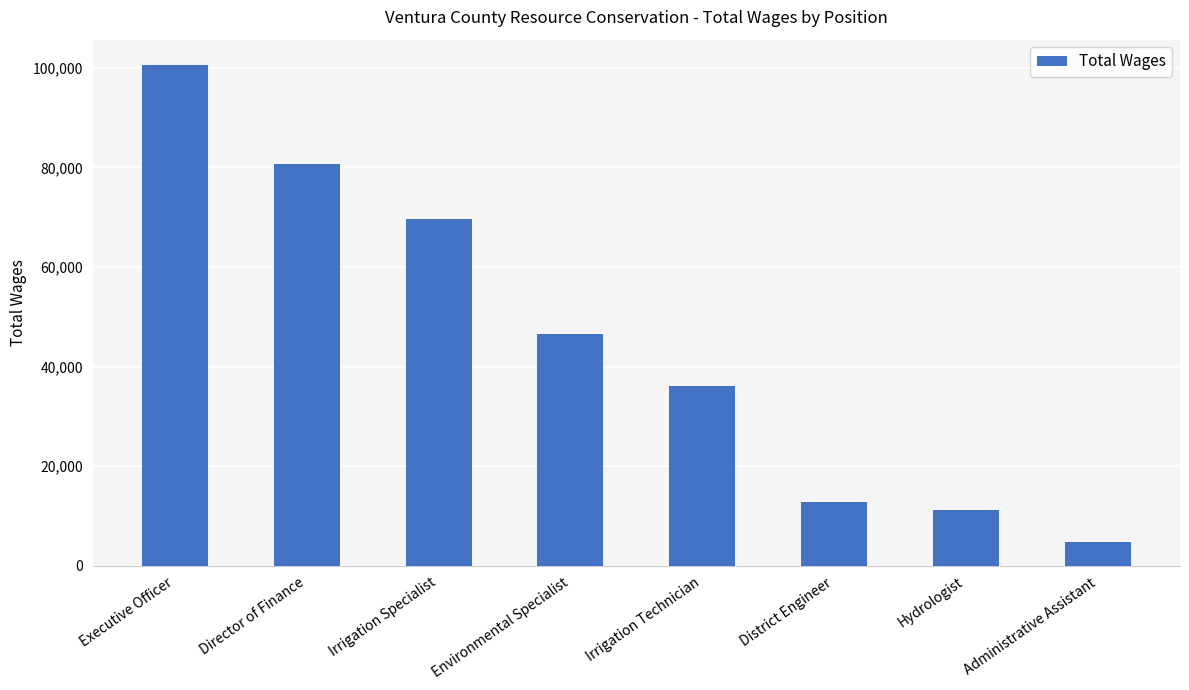

What is the difference between the maximum and second lowest values?

89476